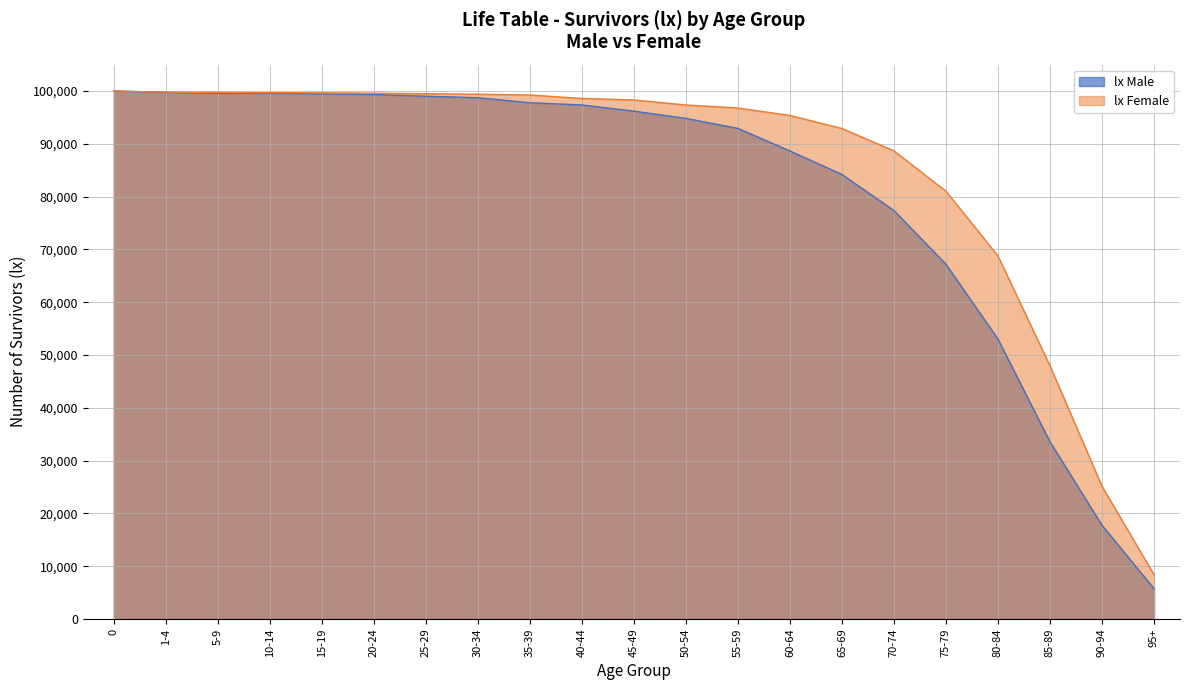

What is the difference between the maximum and minimum values in the lx Male series?

94264